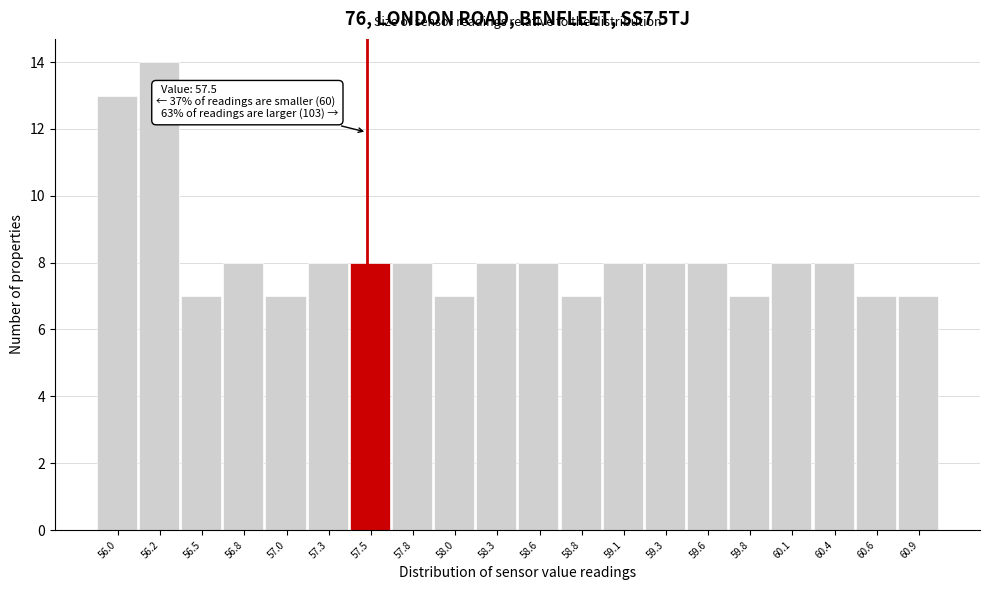

Which range on the x-axis has the tallest bar?

56.10 to 56.35